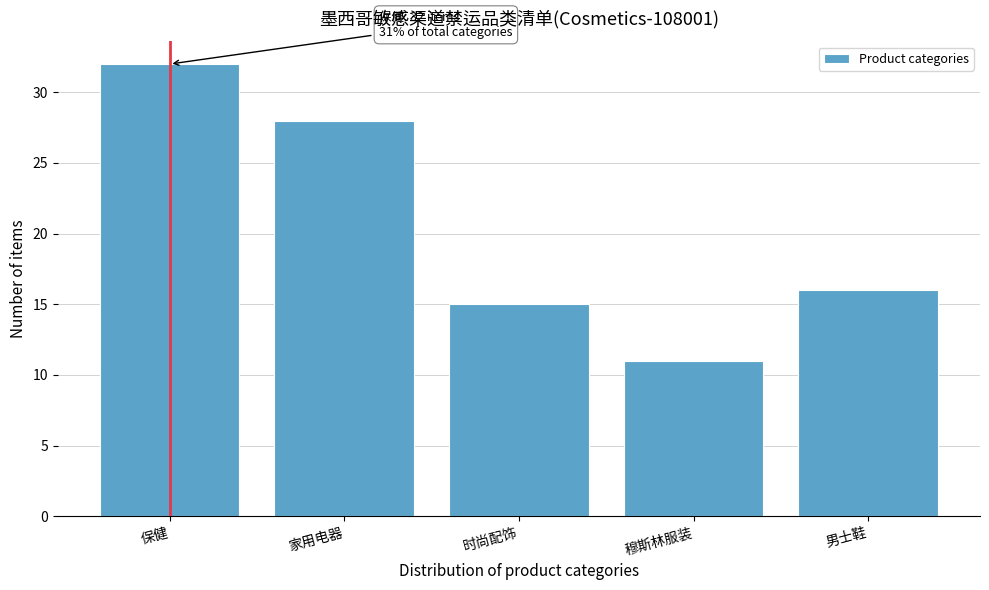

Reading left to right, transcribe all the data shown in this chart.

保健=32	家用电器=28	时尚配饰=15	穆斯林服装=11	男士鞋=16